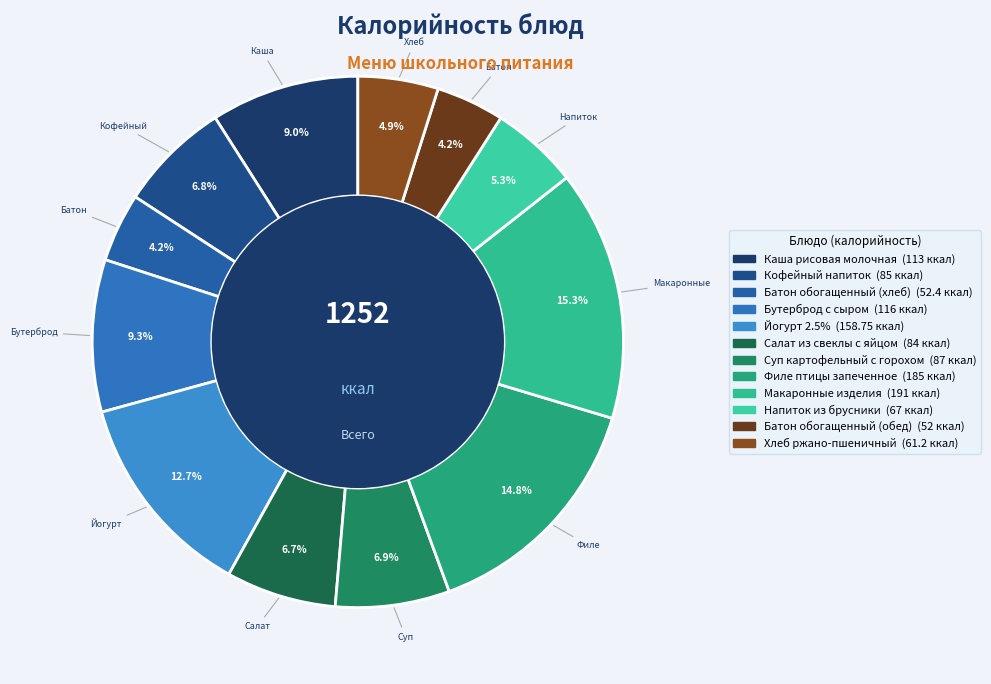

Is the sum of Хлеб ржано-пшеничный and Батон обогащенный (обед) greater than half?

No